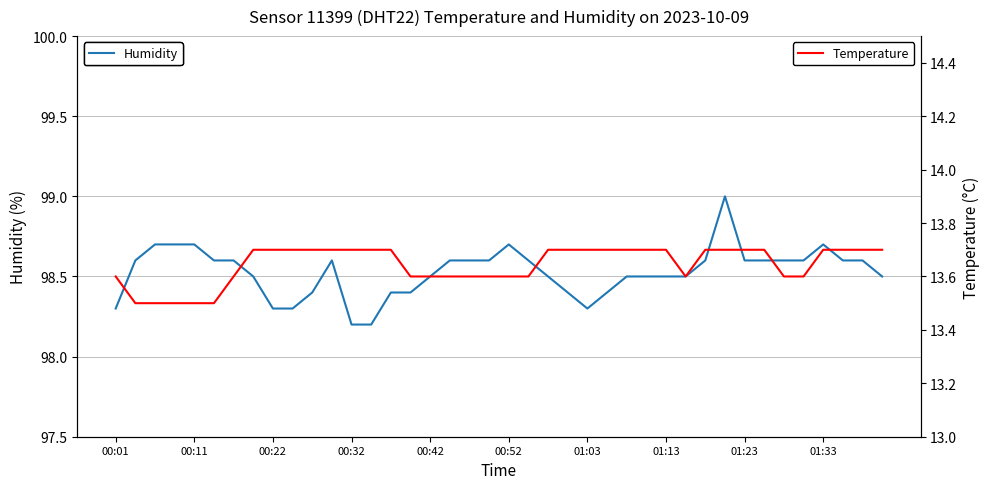

What is the minimum value for Humidity?

98.2